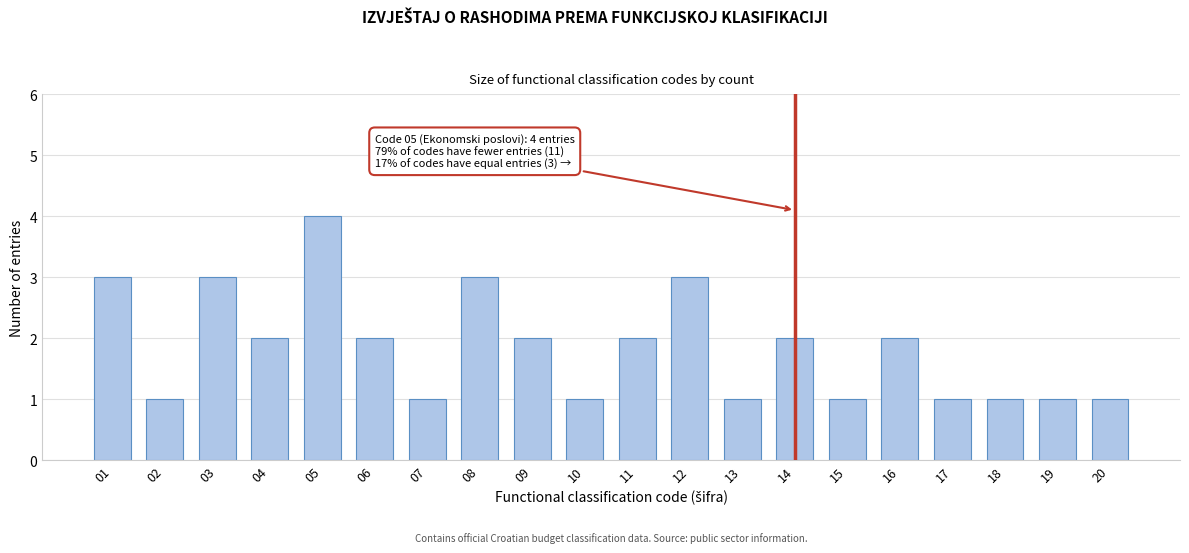

Reading right to left, extract all data points from this chart.

1	1	1	1	2	1	2	1	3	2	1	2	3	1	2	4	2	3	1	3